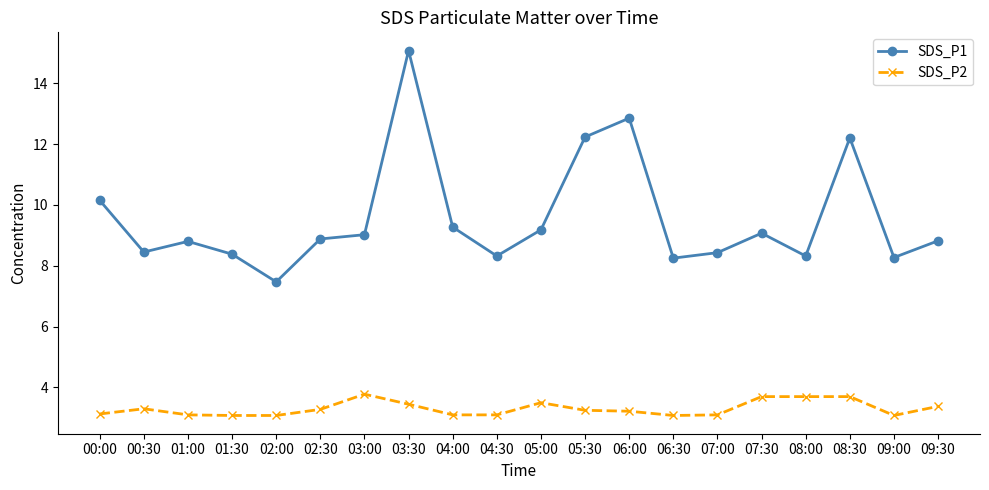

True or false: SDS_P2 and SDS_P1 intersect in this chart.

False